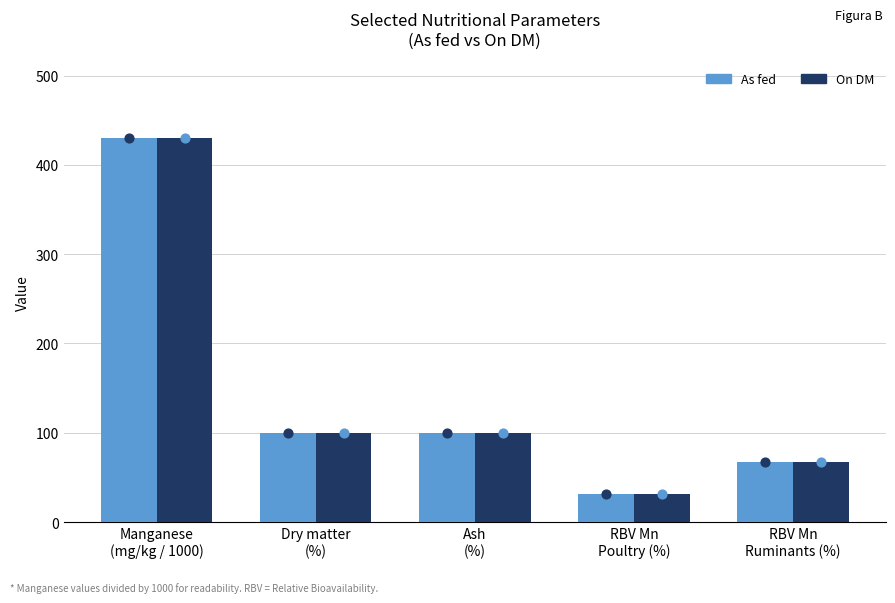

At how many categories does at least one series exceed 323?

1